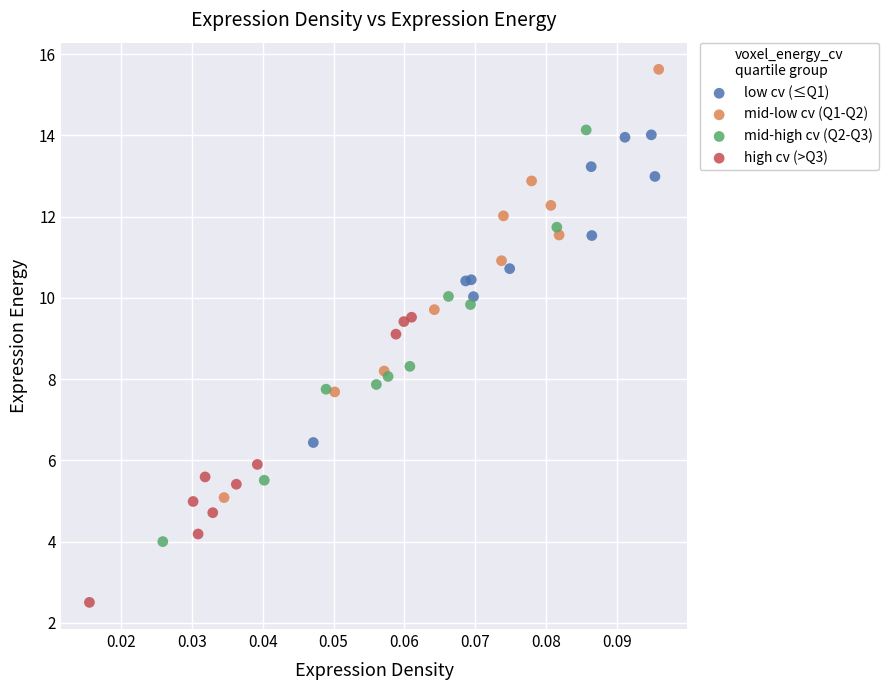

Which series reaches the maximum Y coordinate?

mid-low cv (Q1-Q2)